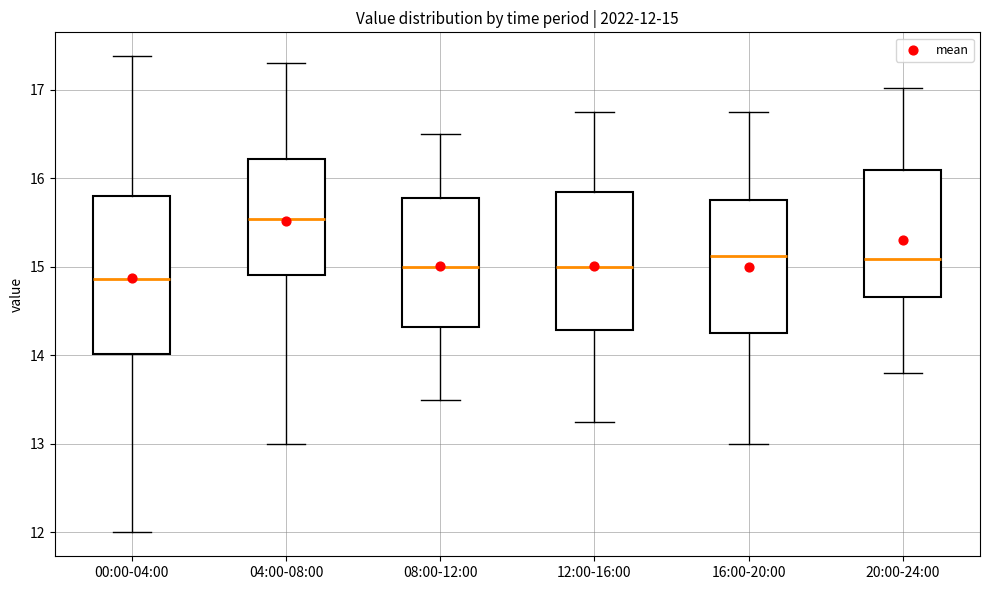

Which box has the lowest median line?

00:00-04:00